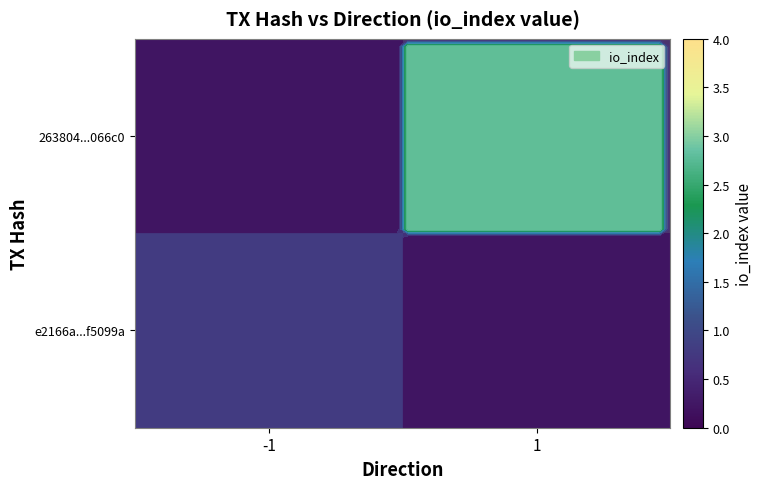

Between 1 and -1, which is larger?

-1